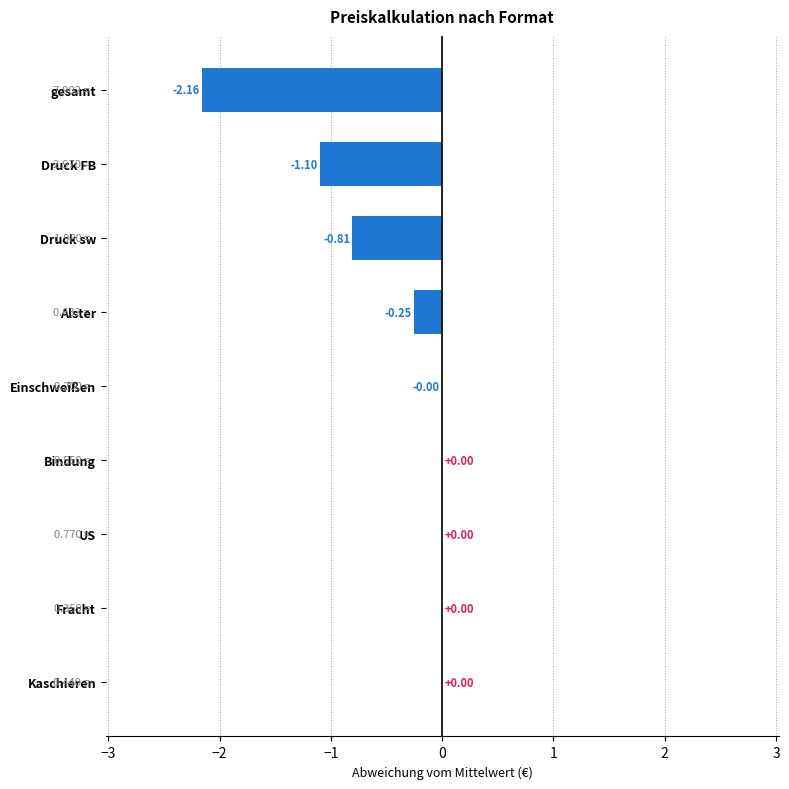

At which label is the value closest to -1?

Druck FB